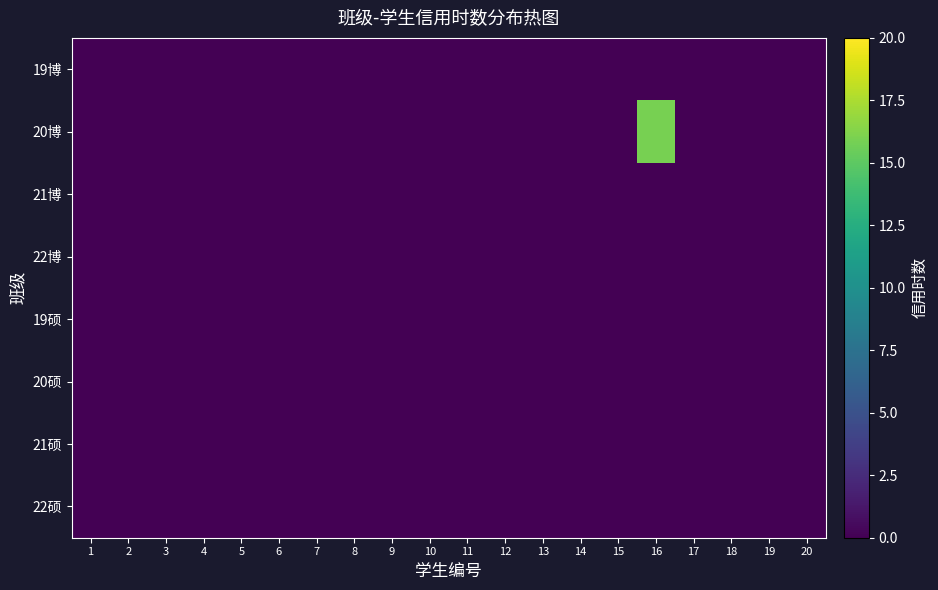

Reading right to left, extract all data points from this chart.

19博: 20=0.0	19=0.0	18=0.0	17=0.0	16=0.0	15=0.0	14=0.0	13=0.0	12=0.0	11=0.0	10=0.0	9=0.0	8=0.0	7=0.0	6=0.0	5=0.0	4=0.0	3=0.0	2=0.0	1=0.0
20博: 20=0.0	19=0.0	18=0.0	17=0.0	16=15.9	15=0.0	14=0.0	13=0.0	12=0.0	11=0.0	10=0.0	9=0.0	8=0.0	7=0.0	6=0.0	5=0.0	4=0.0	3=0.0	2=0.0	1=0.0
21博: 20=0.0	19=0.0	18=0.0	17=0.0	16=0.0	15=0.0	14=0.0	13=0.0	12=0.0	11=0.0	10=0.0	9=0.0	8=0.0	7=0.0	6=0.0	5=0.0	4=0.0	3=0.0	2=0.0	1=0.0
22博: 20=0.0	19=0.0	18=0.0	17=0.0	16=0.0	15=0.0	14=0.0	13=0.0	12=0.0	11=0.0	10=0.0	9=0.0	8=0.0	7=0.0	6=0.0	5=0.0	4=0.0	3=0.0	2=0.0	1=0.0
19硕: 20=0.0	19=0.0	18=0.0	17=0.0	16=0.0	15=0.0	14=0.0	13=0.0	12=0.0	11=0.0	10=0.0	9=0.0	8=0.0	7=0.0	6=0.0	5=0.0	4=0.0	3=0.0	2=0.0	1=0.0
20硕: 20=0.0	19=0.0	18=0.0	17=0.0	16=0.0	15=0.0	14=0.0	13=0.0	12=0.0	11=0.0	10=0.0	9=0.0	8=0.0	7=0.0	6=0.0	5=0.0	4=0.0	3=0.0	2=0.0	1=0.0
21硕: 20=0.0	19=0.0	18=0.0	17=0.0	16=0.0	15=0.0	14=0.0	13=0.0	12=0.0	11=0.0	10=0.0	9=0.0	8=0.0	7=0.0	6=0.0	5=0.0	4=0.0	3=0.0	2=0.0	1=0.0
22硕: 20=0.0	19=0.0	18=0.0	17=0.0	16=0.0	15=0.0	14=0.0	13=0.0	12=0.0	11=0.0	10=0.0	9=0.0	8=0.0	7=0.0	6=0.0	5=0.0	4=0.0	3=0.0	2=0.0	1=0.0